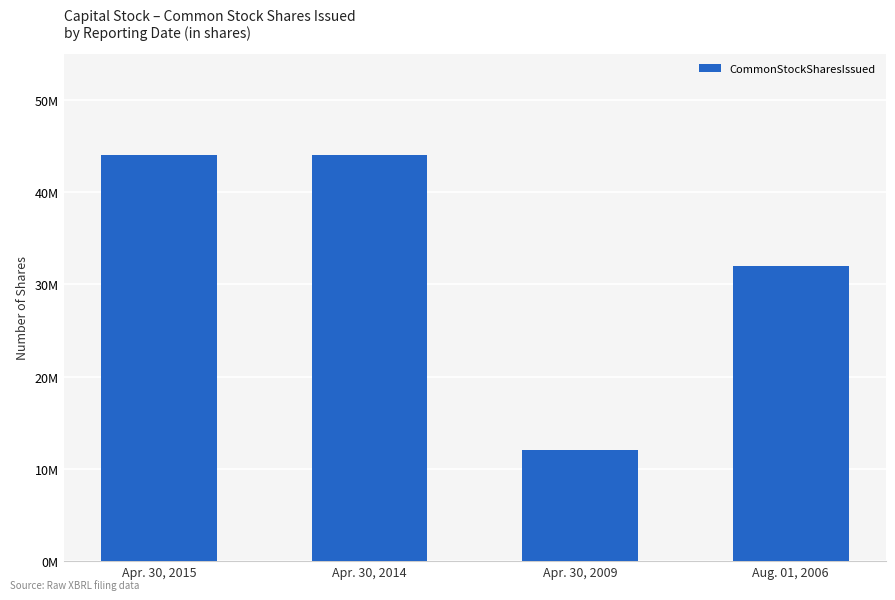

Are the bars horizontal?

No